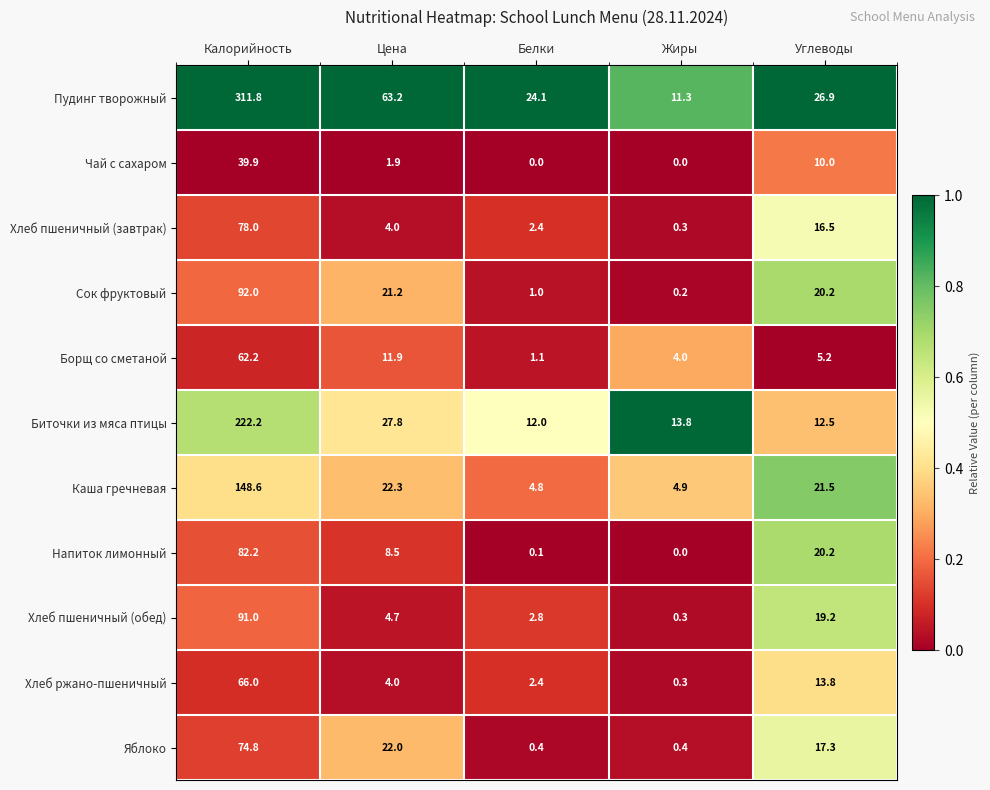

What is the sum of all Хлеб пшеничный (завтрак) values?

101.2